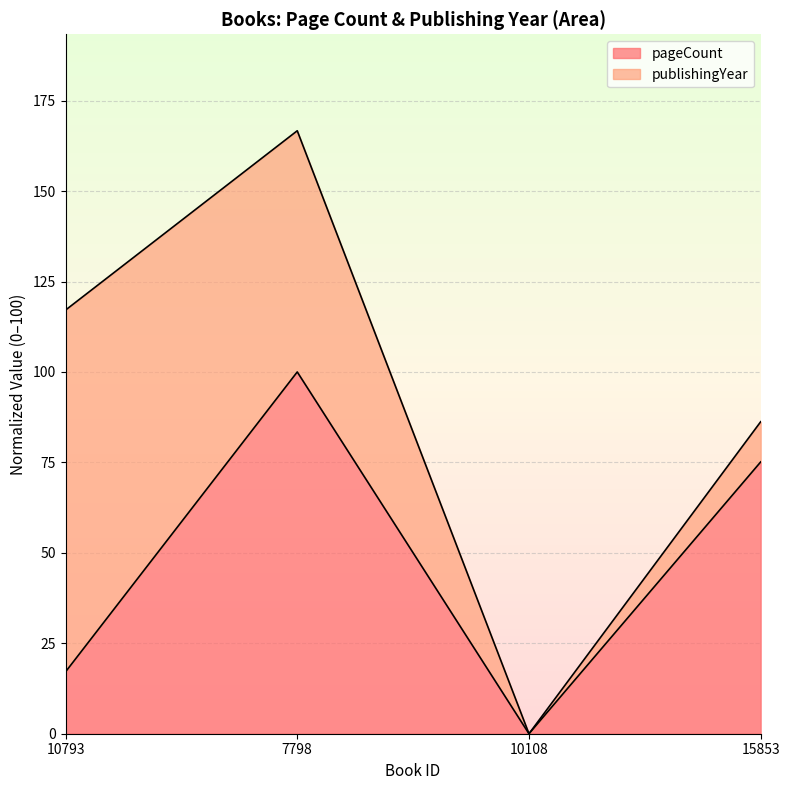

Reading right to left, list the values for the pageCount series.

15853=75.1	10108=0.0	7798=100.0	10793=17.1